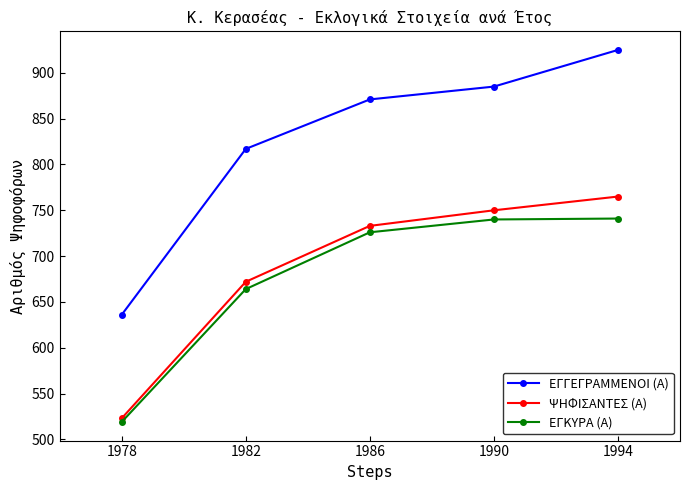

How many data points in ΕΓΓΕΓΡΑΜΜΕΝΟΙ (Α) are less than 871?

2